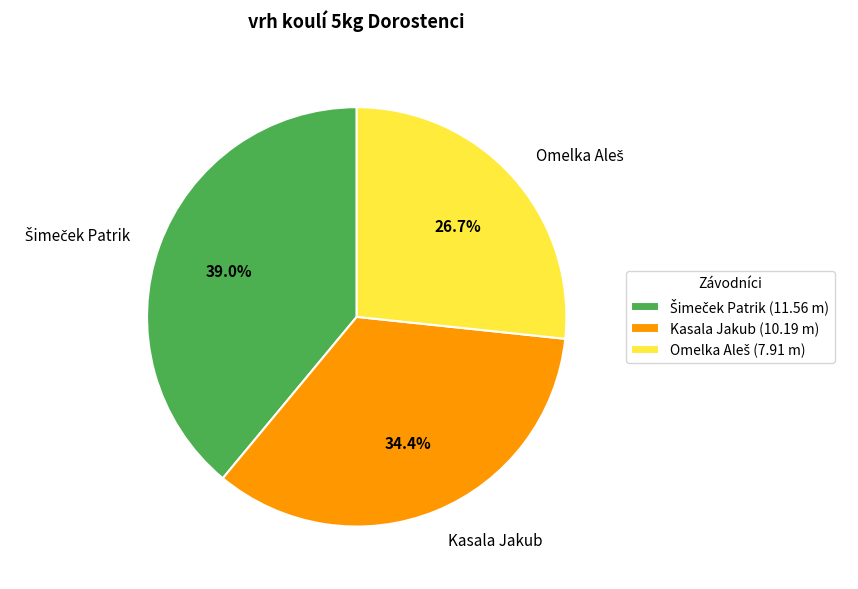

How much of the chart is everything except Kasala Jakub?

65.6%